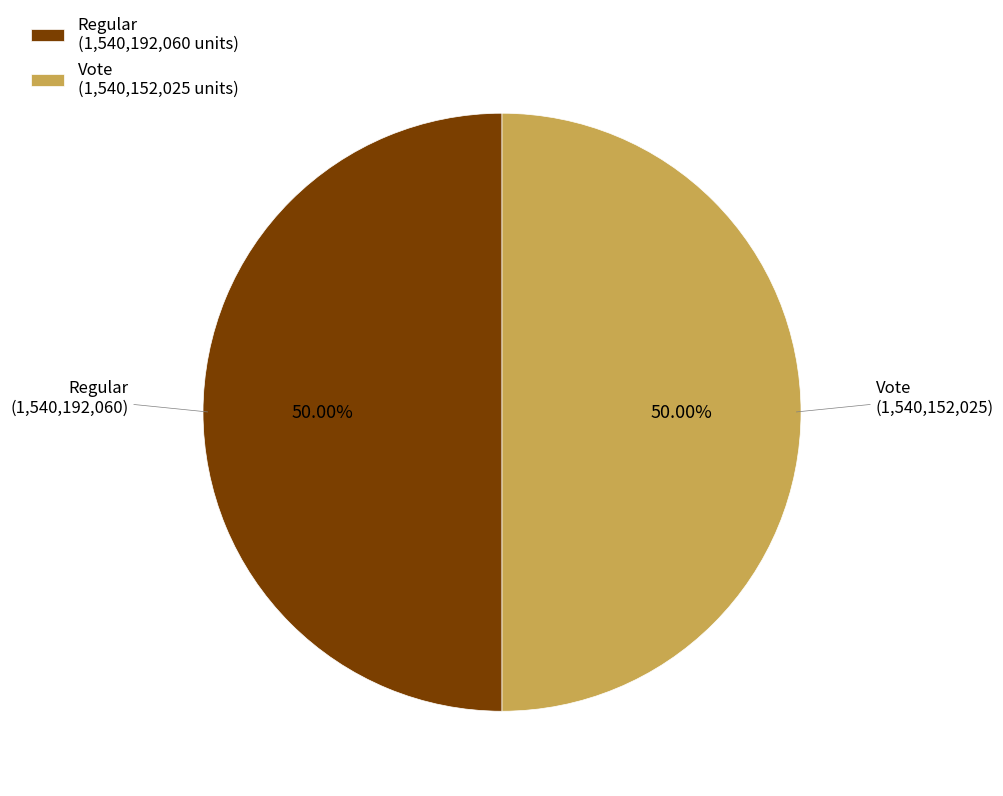

Is the sum of Vote (1,540,152,025 units) and Regular (1,540,192,060 units) greater than half?

Yes